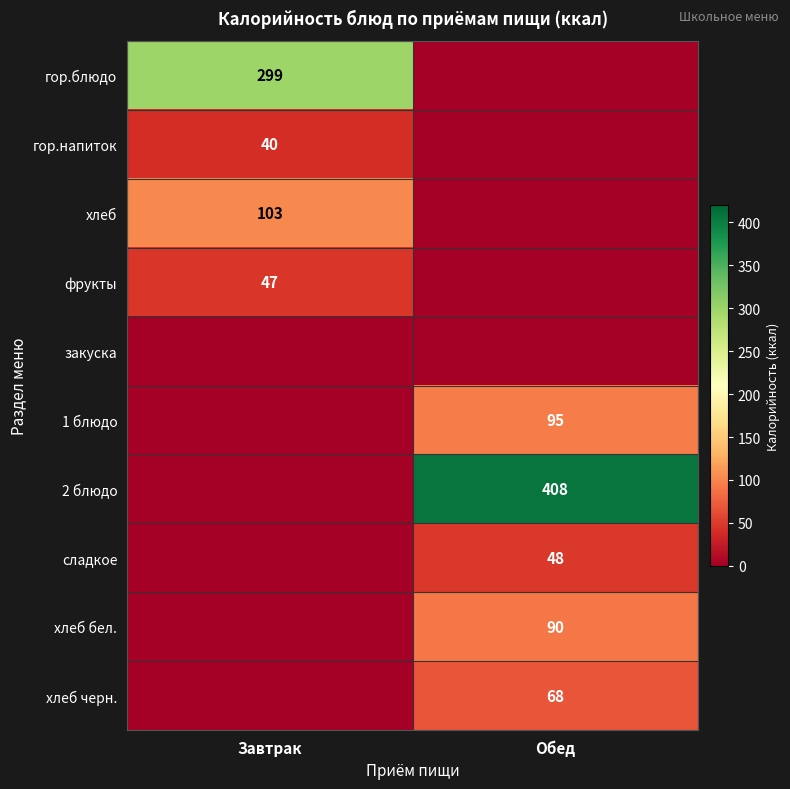

Is the value of сладкое at Обед greater than the value of хлеб бел. at Обед?

No